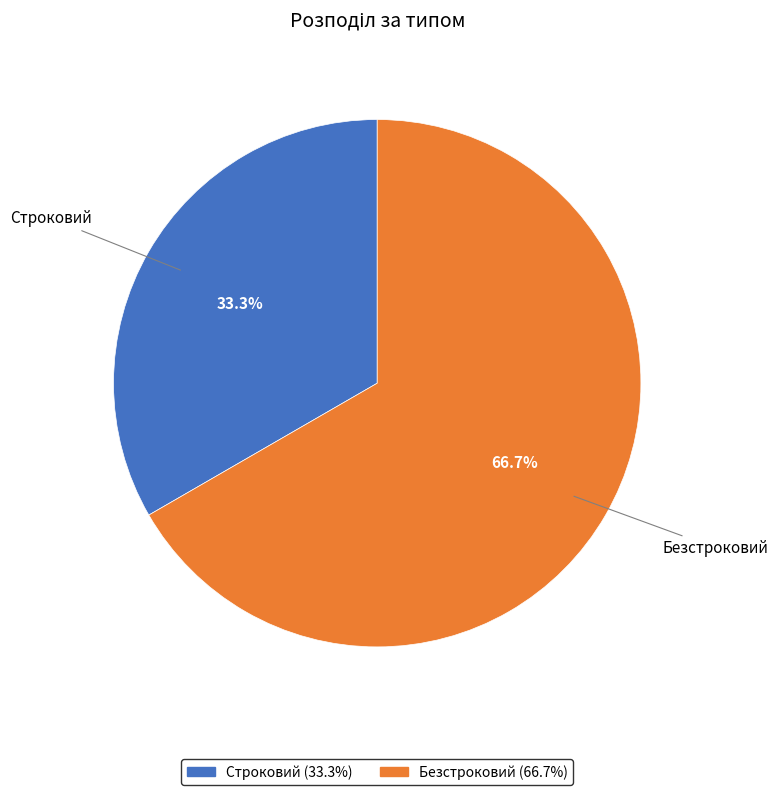

To the nearest percent, what portion does Строковий represent?

33%